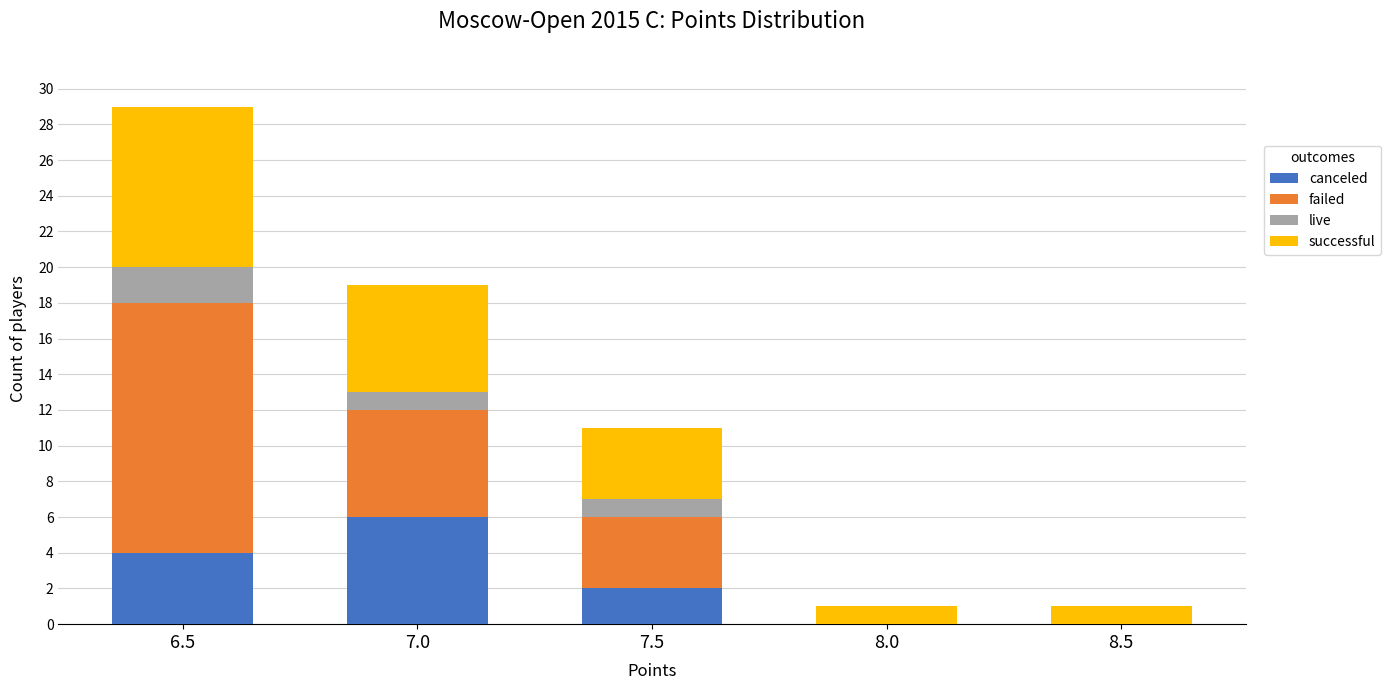

The value of canceled at 7.0 is 9. True or false?

False